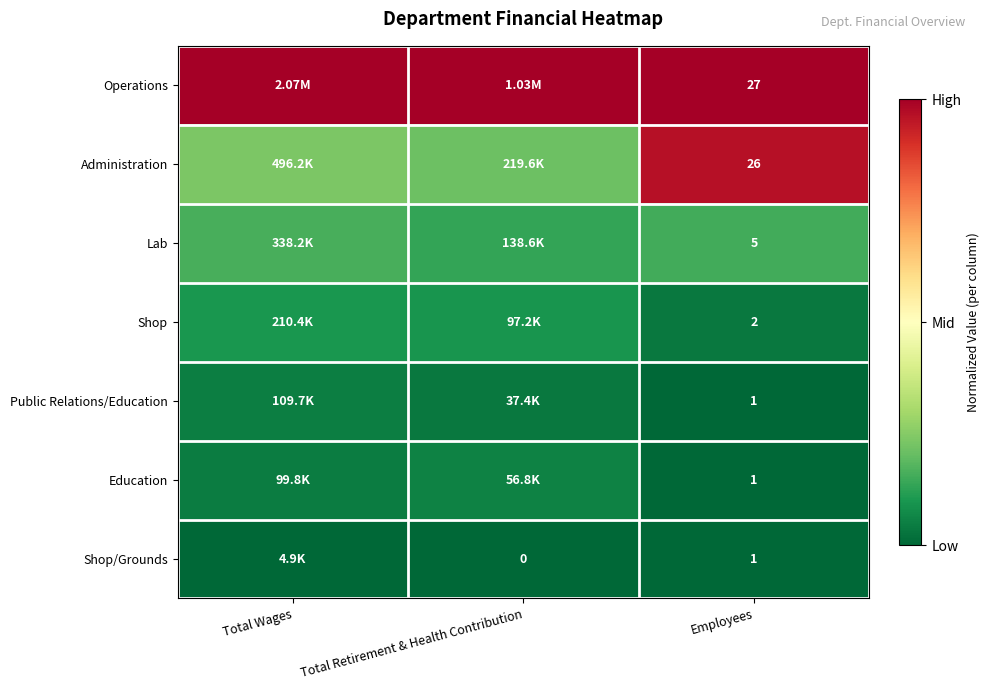

At Total Wages, list the series in order from largest to smallest.

Operations, Administration, Lab, Shop, Public Relations/Education, Education, Shop/Grounds